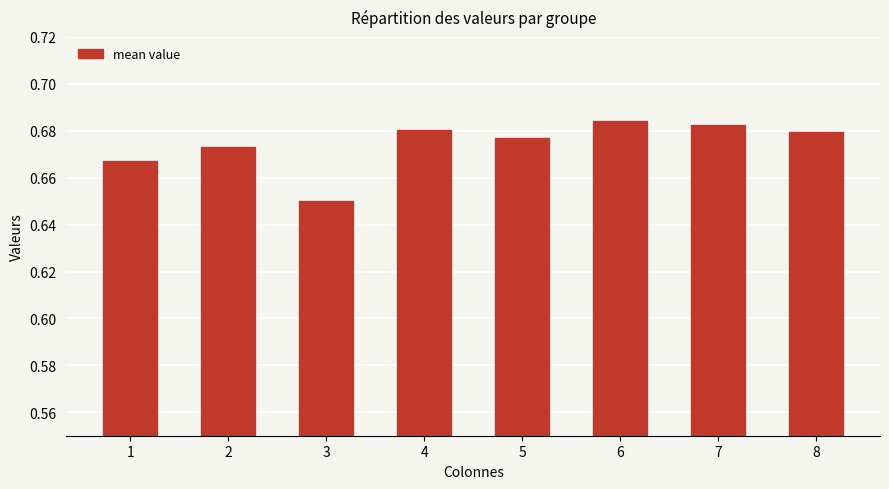

The value at 4 is 0.2. True or false?

False